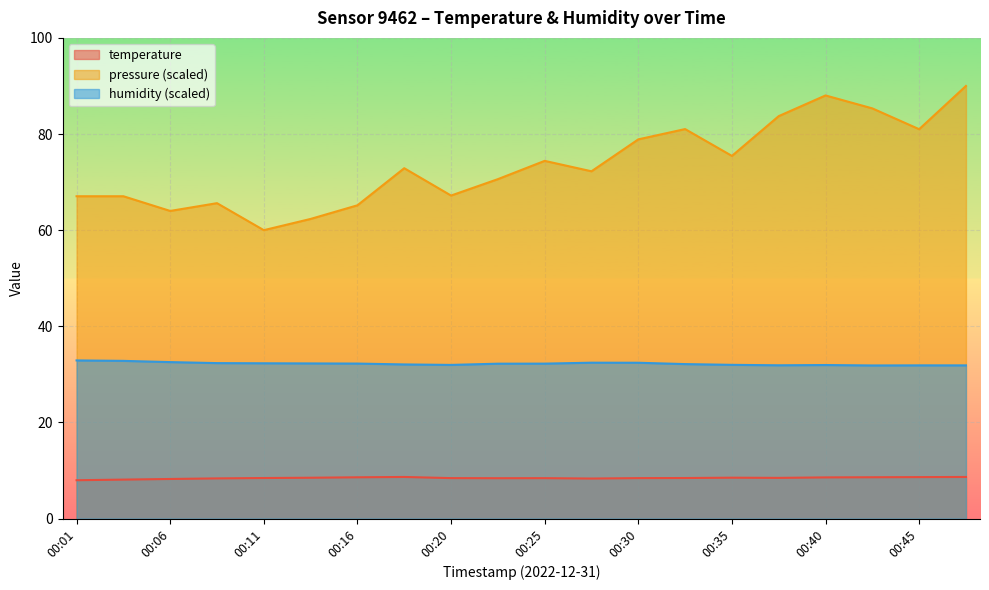

At which category does pressure_norm reach its first local valley?

00:06